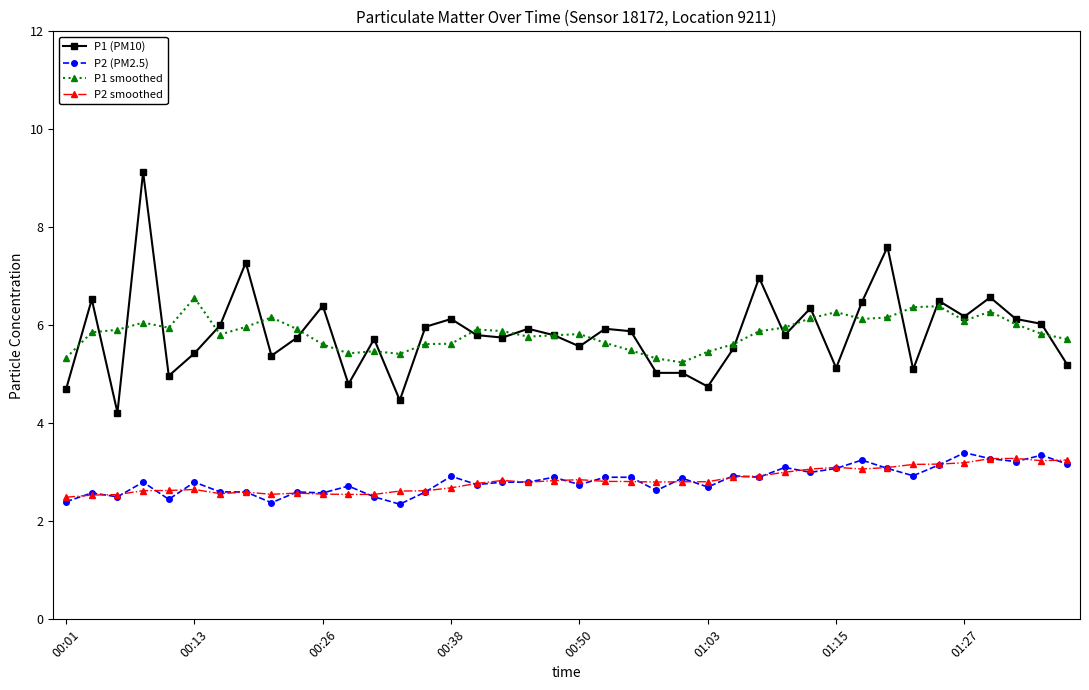

How many categories are shown in the chart?

40